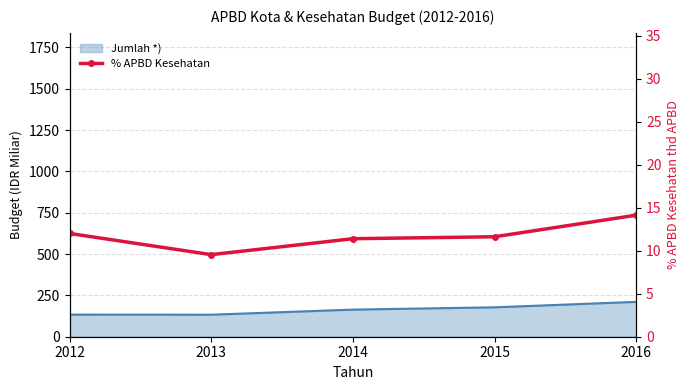

What is the difference between the second highest and second lowest values?

0.6